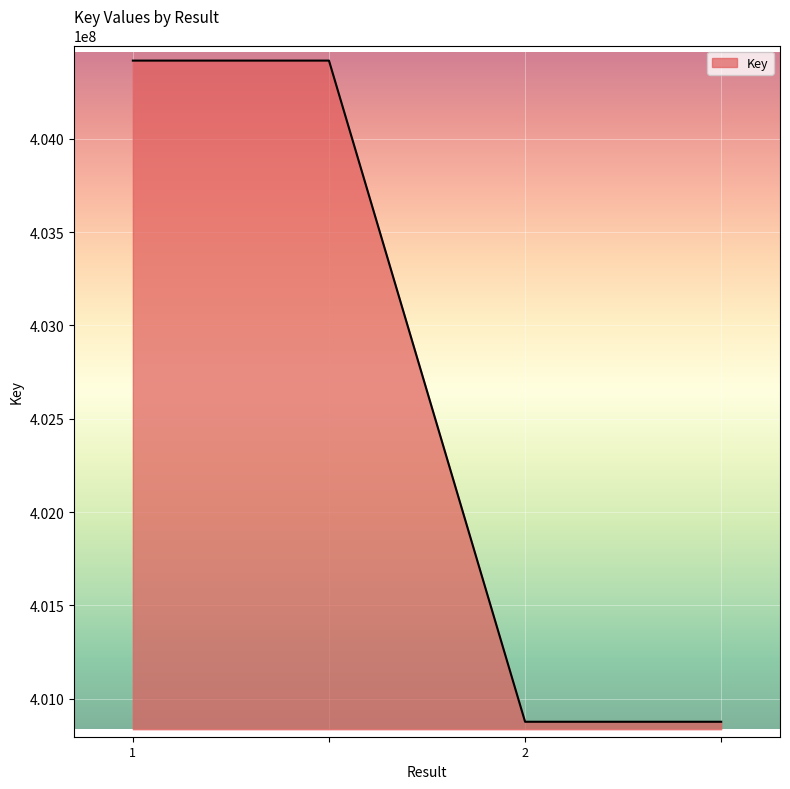

What is the greatest value displayed?

404418967